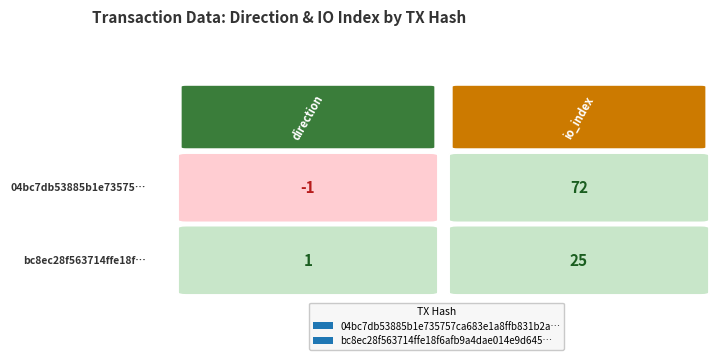

Reading left to right, list all the values displayed in this chart.

04bc7db53885b1e735757ca683e1a8ffb831b2a…: 0=-1	1=72
bc8ec28f563714ffe18f6afb9a4dae014e9d645…: 0=1	1=25